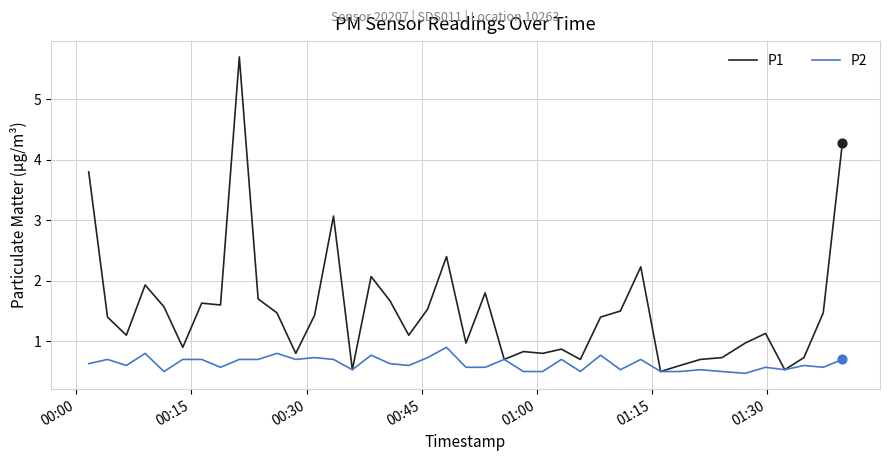

Which series has the widest spread of values?

P1